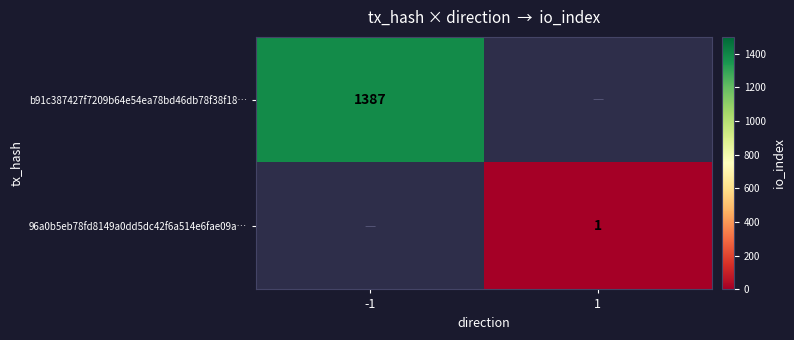

At which category does the chart reach its minimum across all series?

1